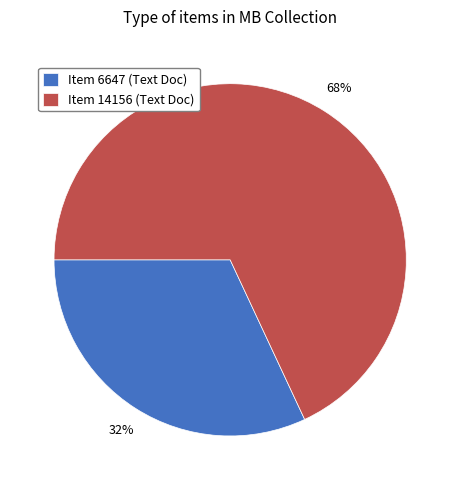

Is there a majority slice in this chart?

Yes